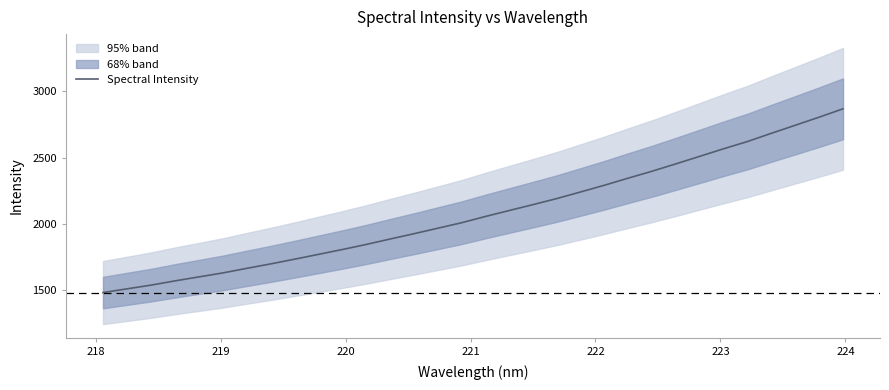

What is the greatest value displayed?

2867.2